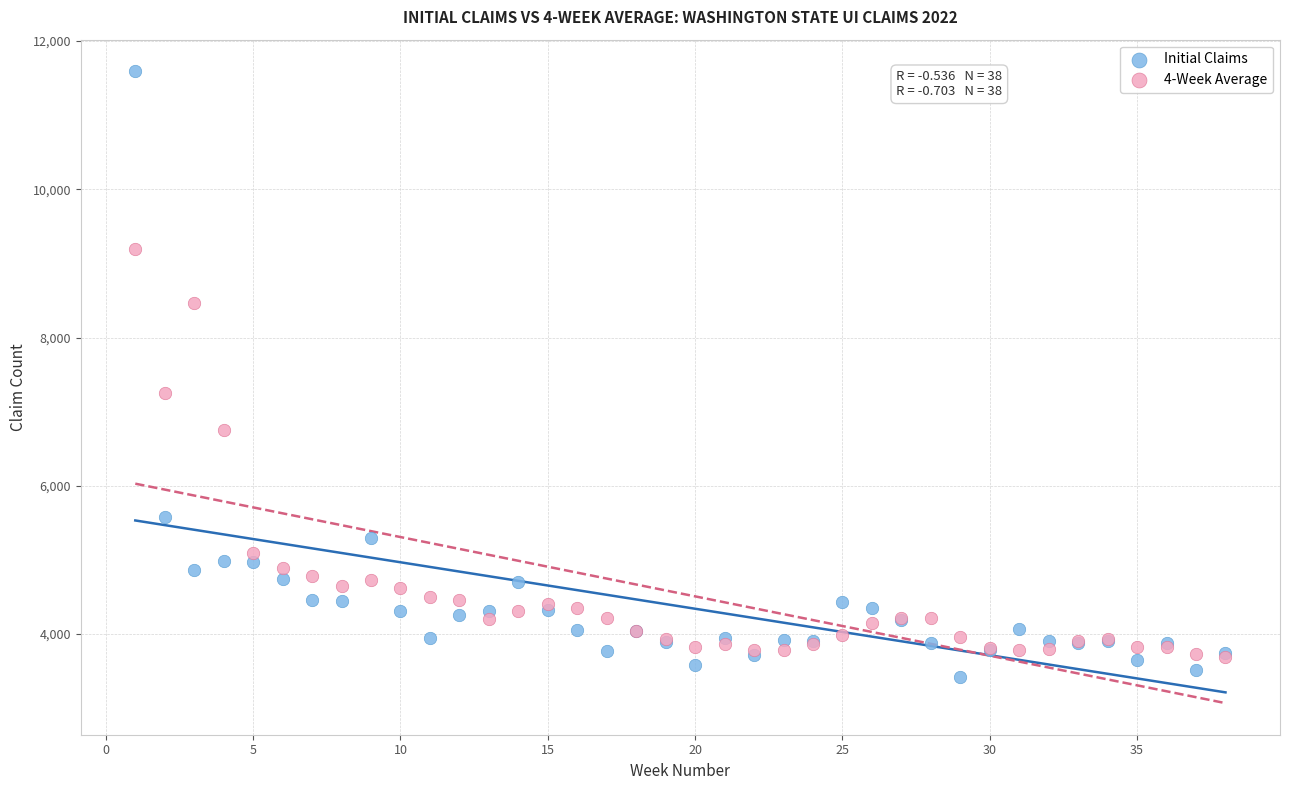

Across all series, what Y value is closest to 7503?

7246.0